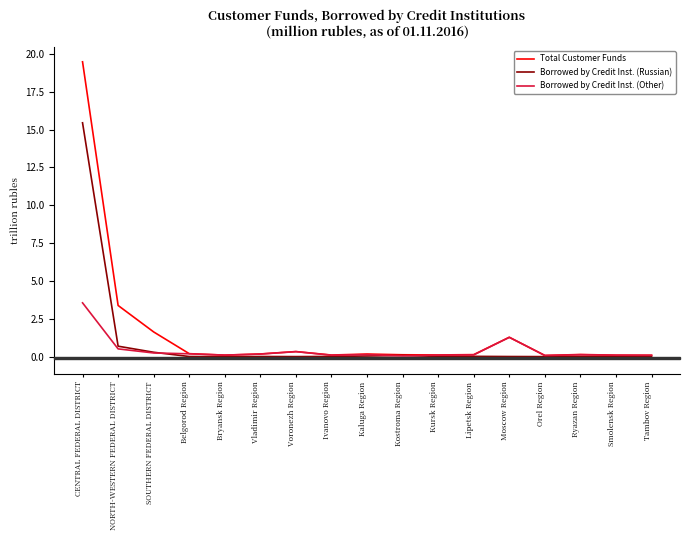

What are all the series names shown in the legend?

Total Customer Funds, Borrowed by Credit Inst. (Russian), Borrowed by Credit Inst. (Other)